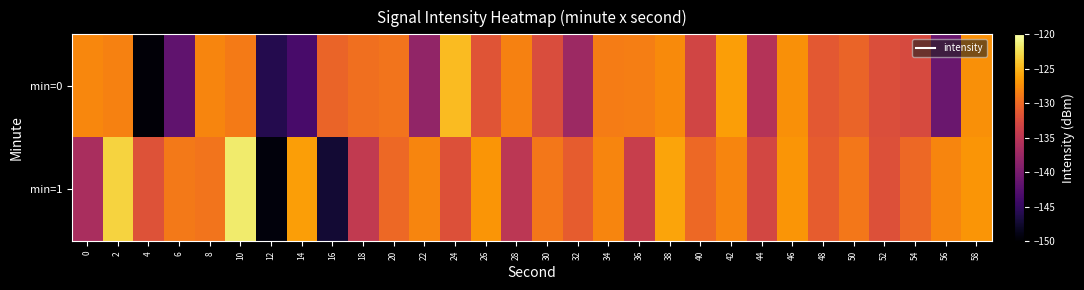

Rank the series by their average value, from highest to lowest.

min=1, min=0